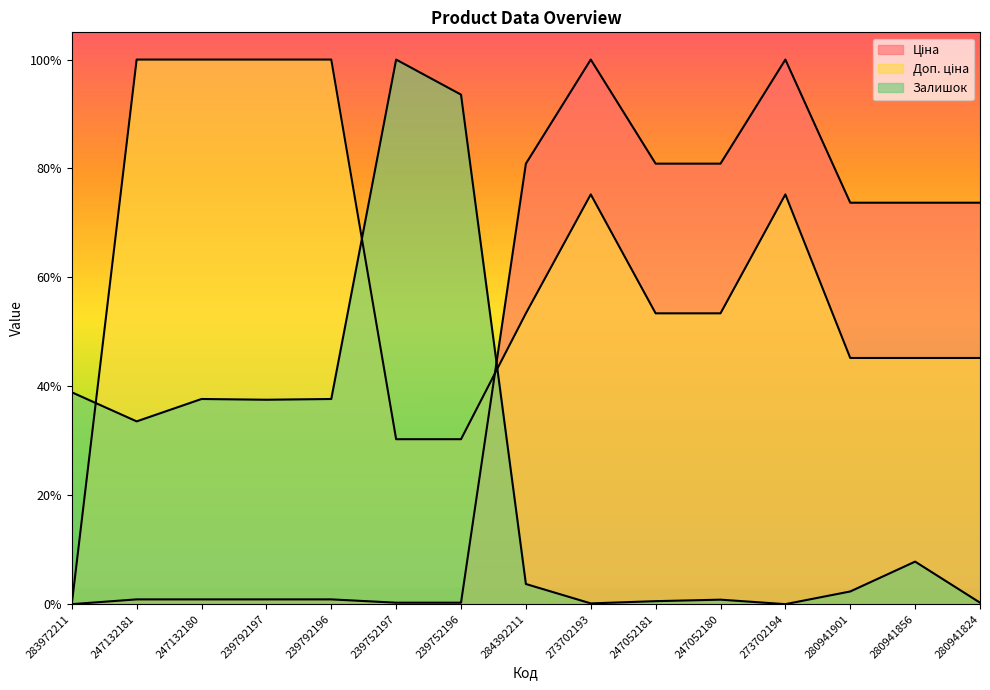

How many data points in Ціна are above 0?

14